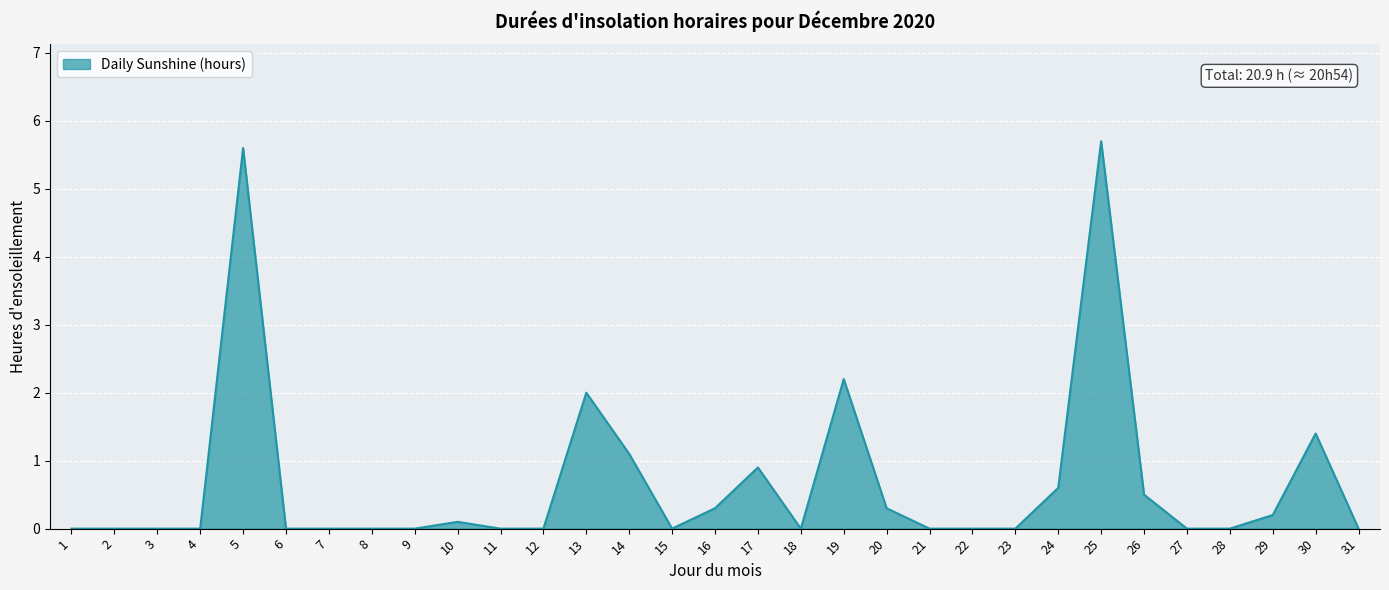

Between 16 and 17, which is larger?

17